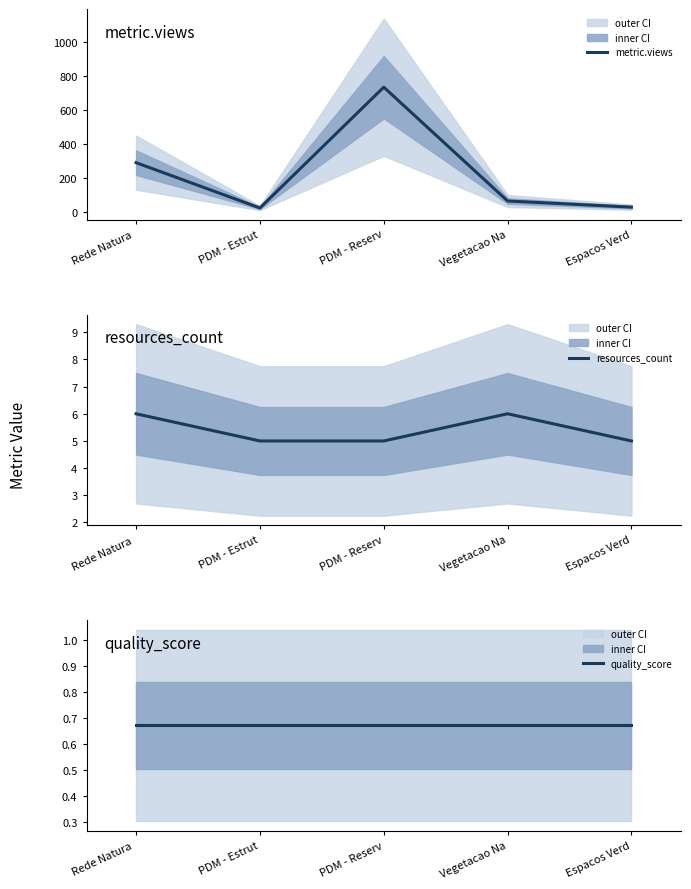

What value does the resources_count series have at Rede Natura ?

6